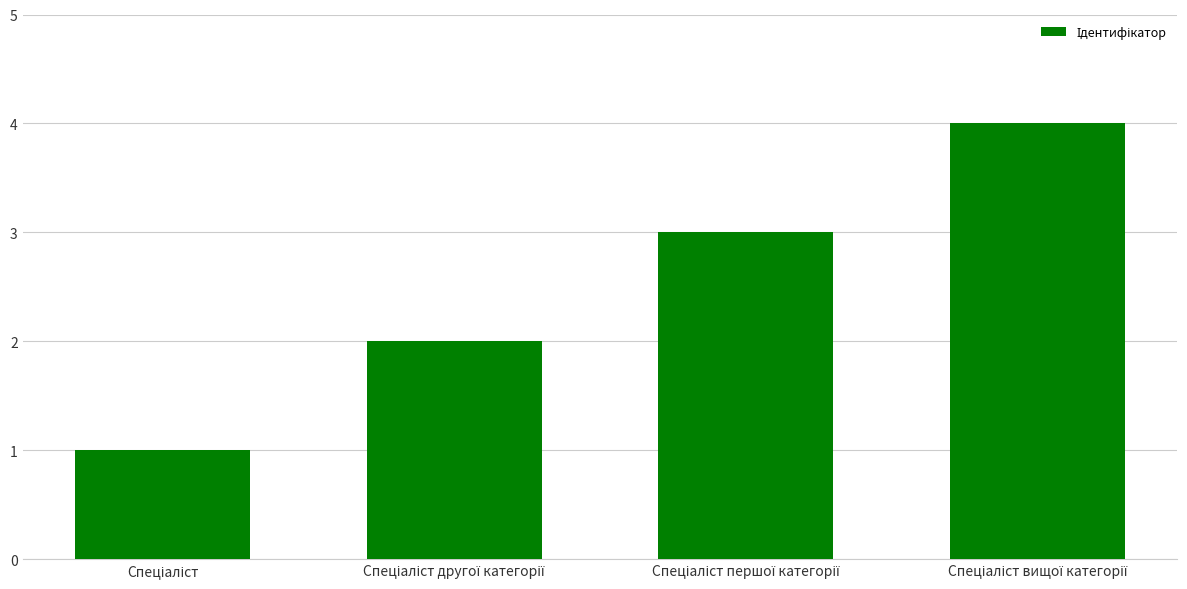

What is the difference between the maximum and minimum values?

3